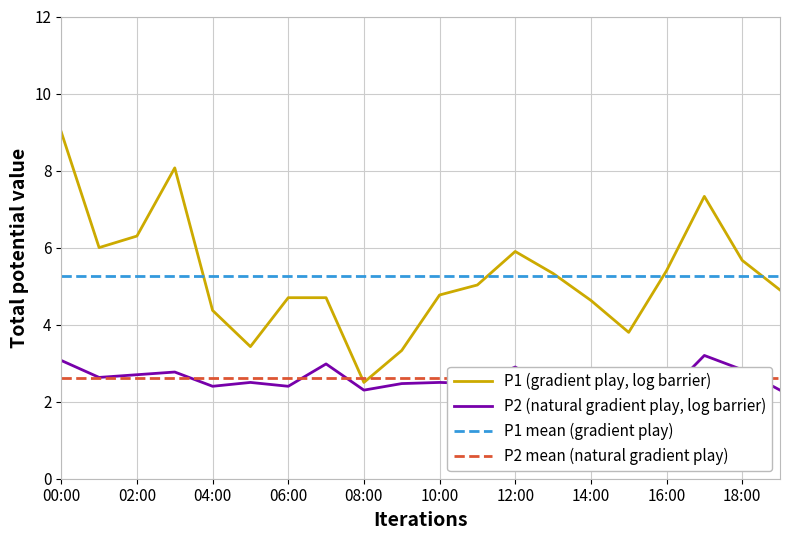

The value of P2 at 10:00 is 3.5. True or false?

False